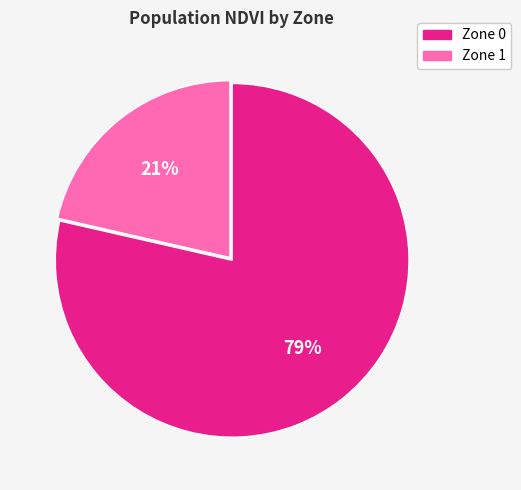

Rank the categories by value from lowest to highest.

Zone 1, Zone 0